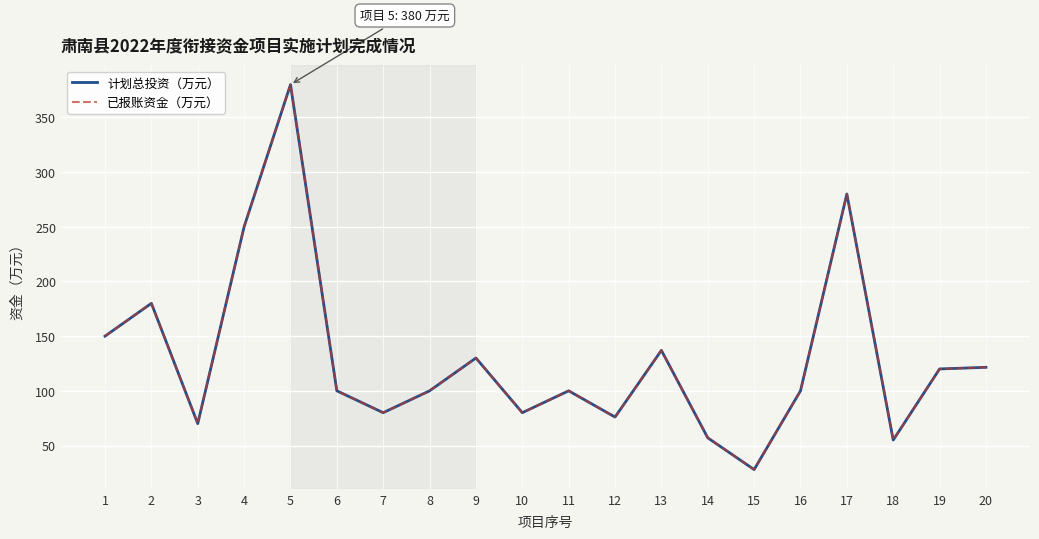

Is it true that 已报账资金（万元） equals 280.0 at 17?

True